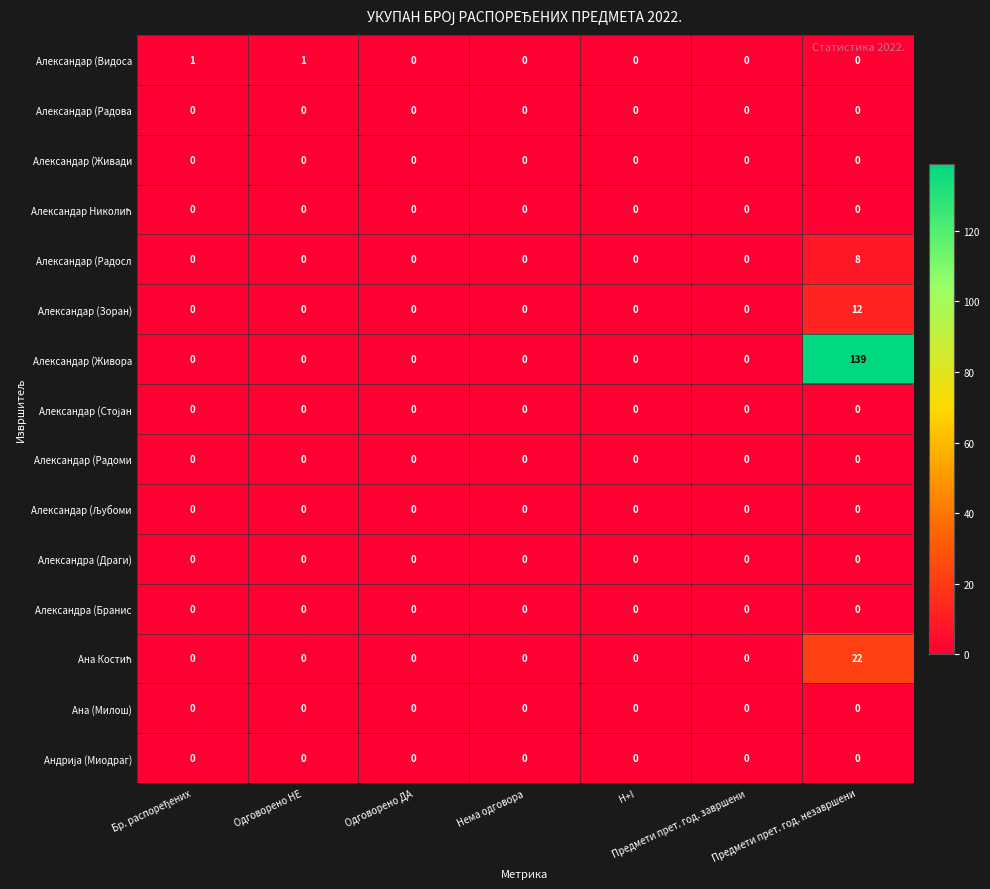

The Александар (Живади series shows 0 at H+I. True or false?

True